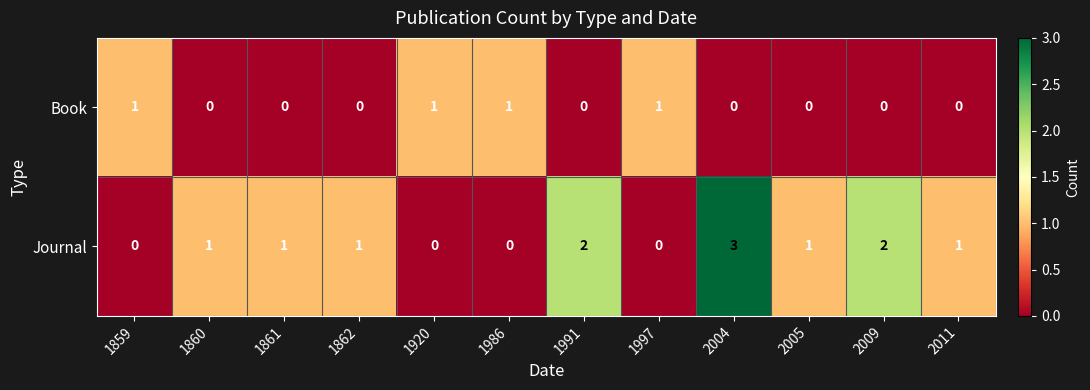

Reading left to right, transcribe all the data shown in this chart.

Book: 1859=1	1860=0	1861=0	1862=0	1920=1	1986=1	1991=0	1997=1	2004=0	2005=0	2009=0	2011=0
Journal: 1859=0	1860=1	1861=1	1862=1	1920=0	1986=0	1991=2	1997=0	2004=3	2005=1	2009=2	2011=1